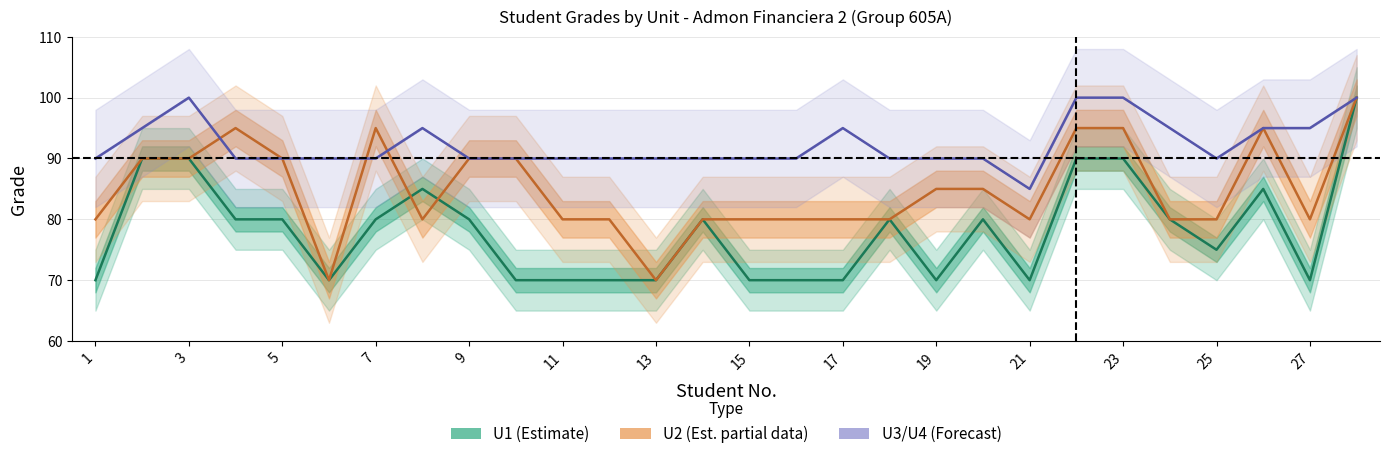

True or false: U2 (Est. partial data) has a value of 80 at 15.

True